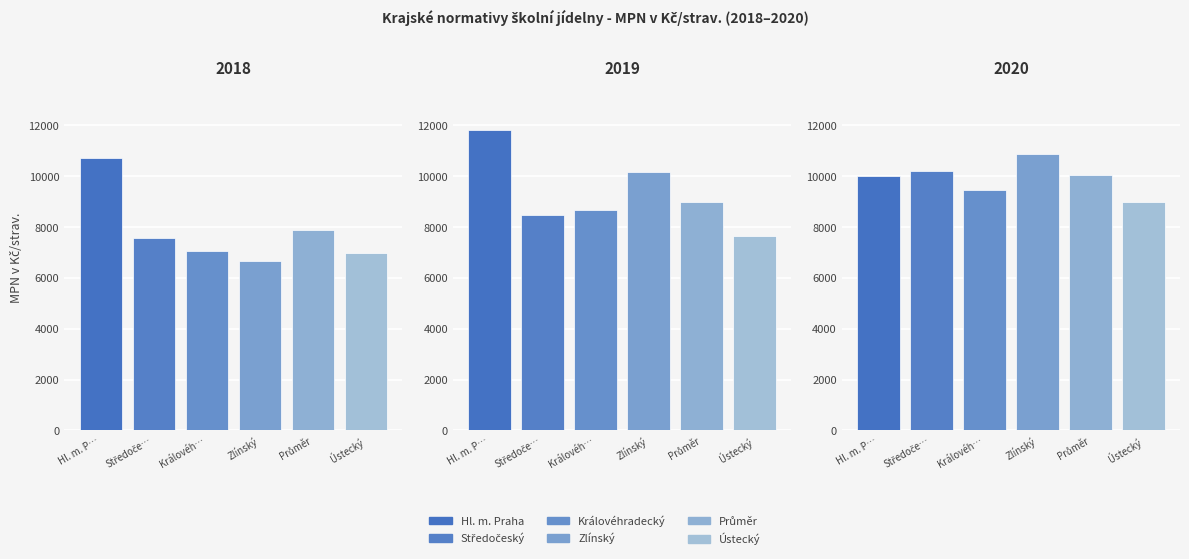

How many distinct data groups are displayed?

6